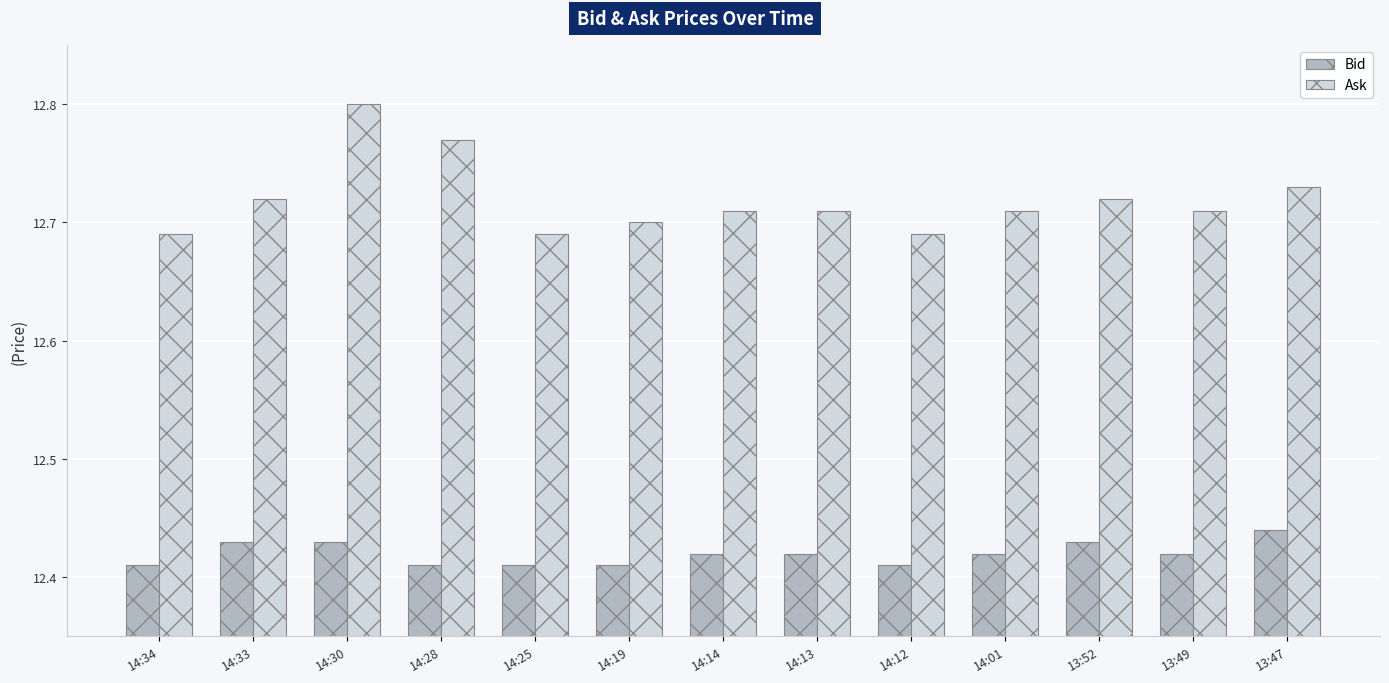

At which category does the chart reach its peak across all series?

14:30